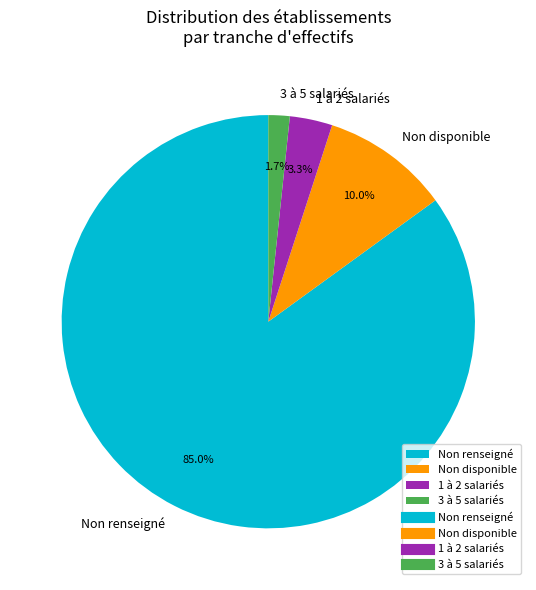

Rank the categories by value from lowest to highest.

3 à 5 salariés, 1 à 2 salariés, Non disponible, Non renseigné